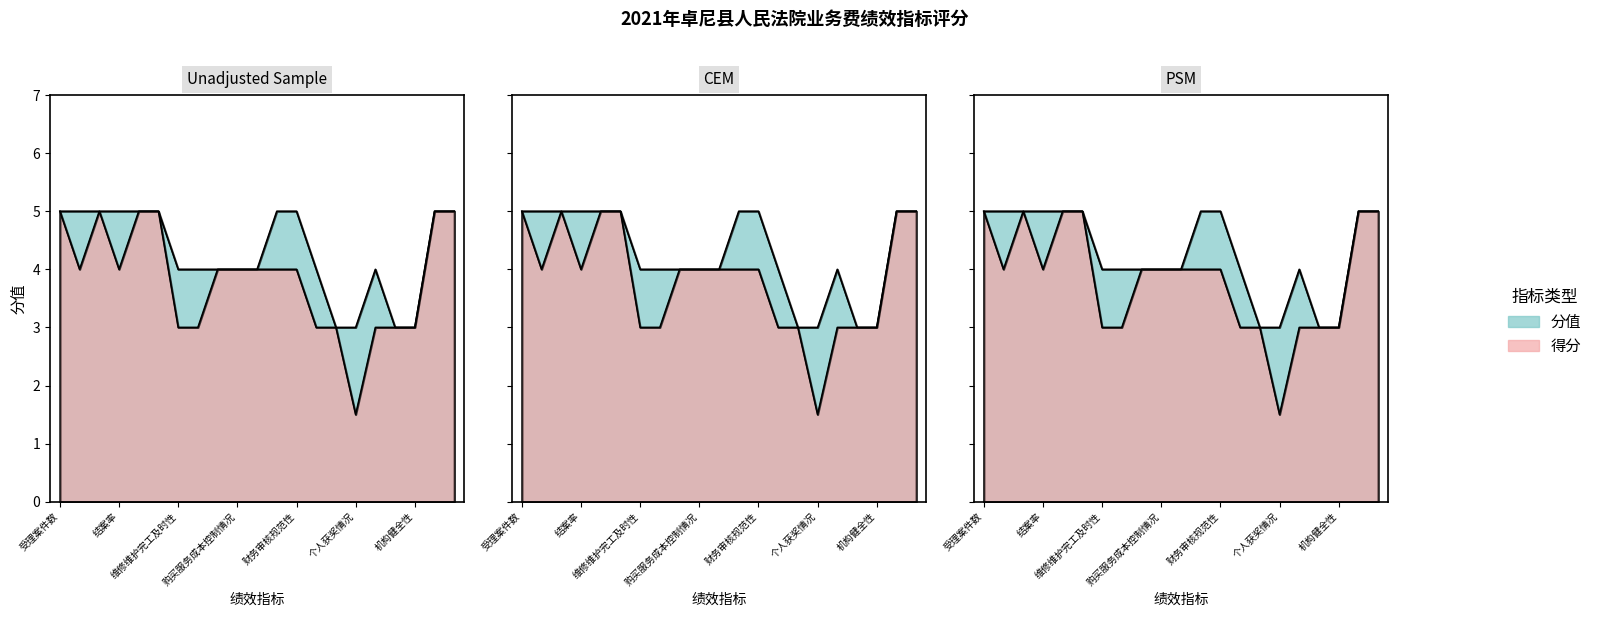

Which series changed the most between 结案数 and 个人获奖情况?

得分